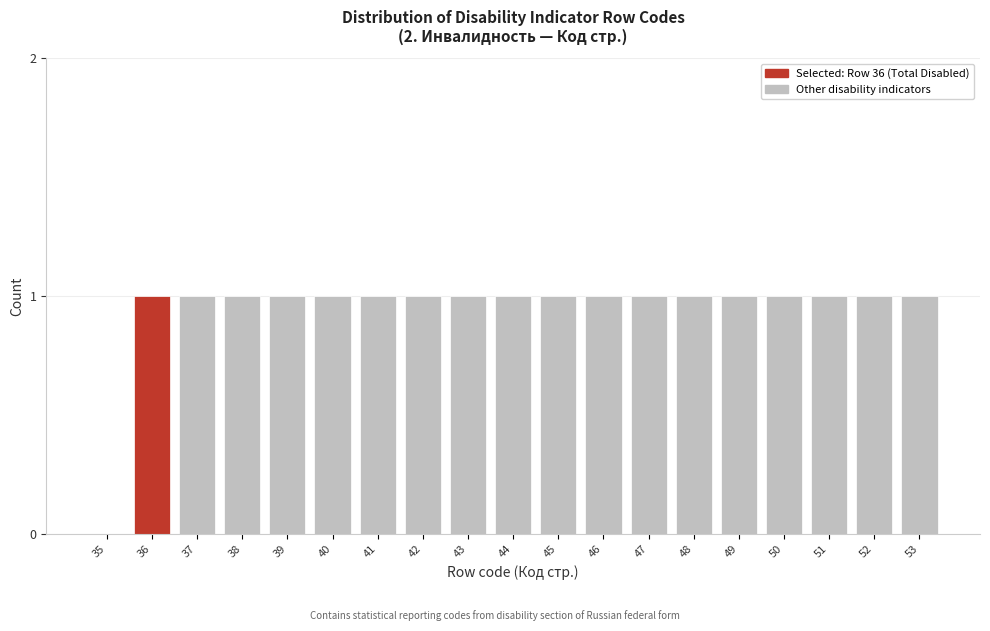

Reading right to left, extract all data points from this chart.

53=1	52=1	51=1	50=1	49=1	48=1	47=1	46=1	45=1	44=1	43=1	42=1	41=1	40=1	39=1	38=1	37=1	36=1	35=0